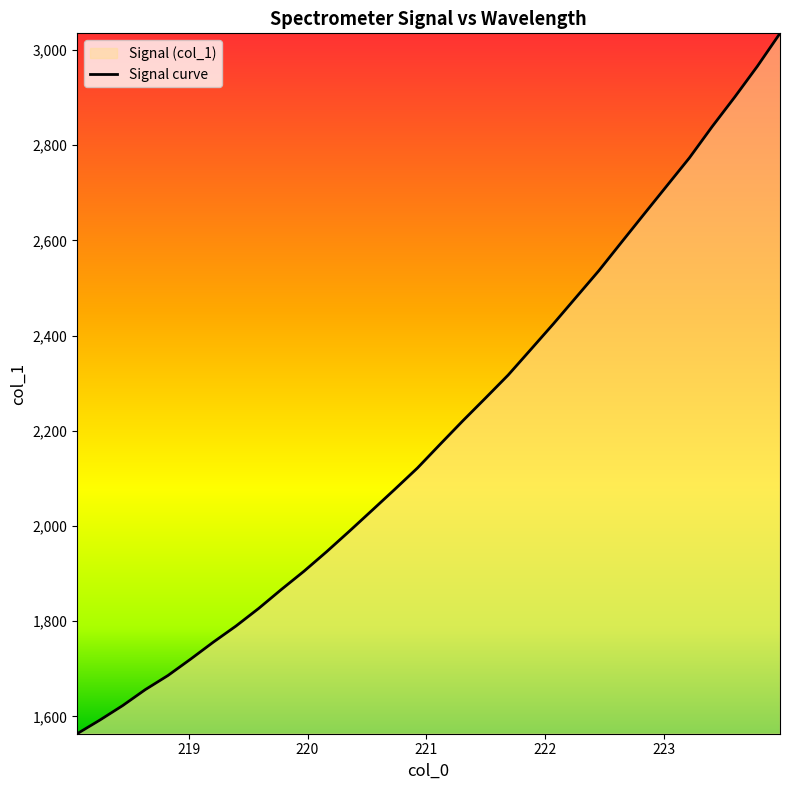

Reading right to left, list all the values displayed in this chart.

3034.8	2965.6	2900.9	2838.6	2773.3	2714.3	2655.2	2595.8	2536.1	2480.5	2424.8	2370.8	2317.0	2268.6	2220.9	2171.6	2121.8	2077.0	2033.0	1989.1	1946.2	1905.1	1866.7	1826.9	1789.9	1756.0	1720.4	1685.9	1656.2	1622.5	1592.2	1563.6